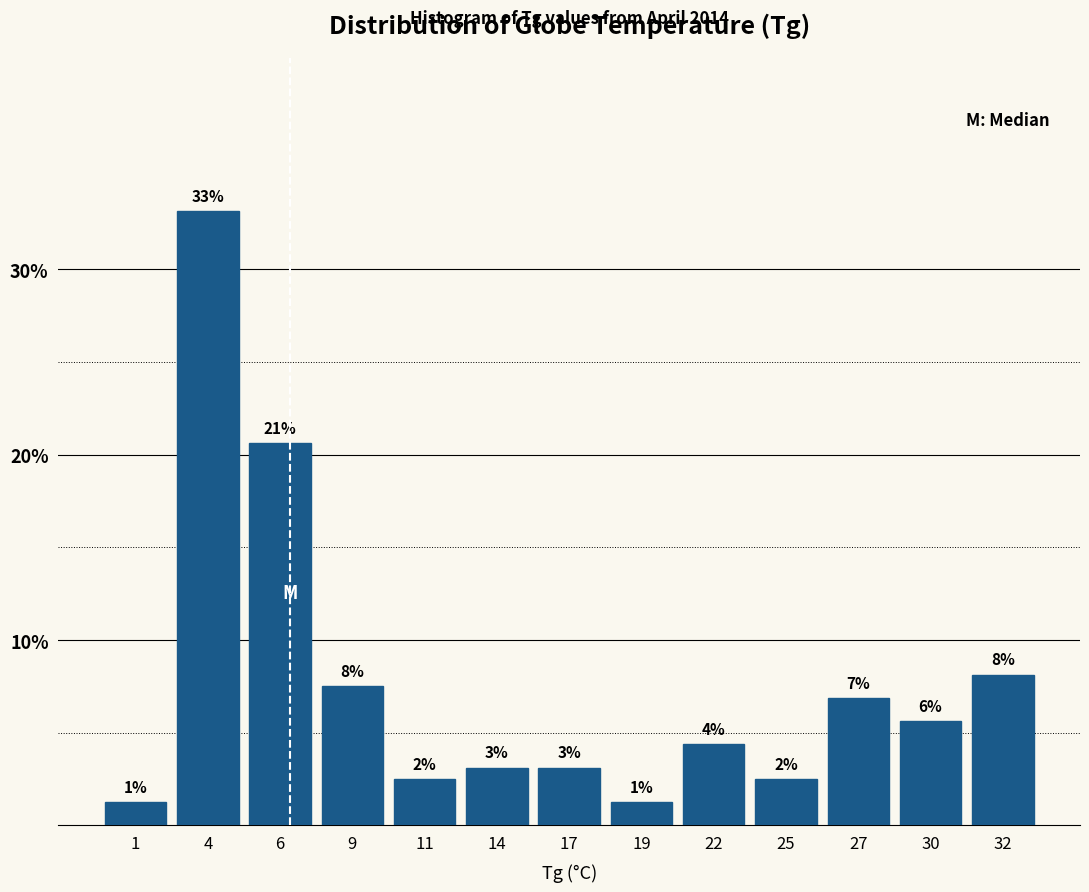

Are the bars horizontal?

No